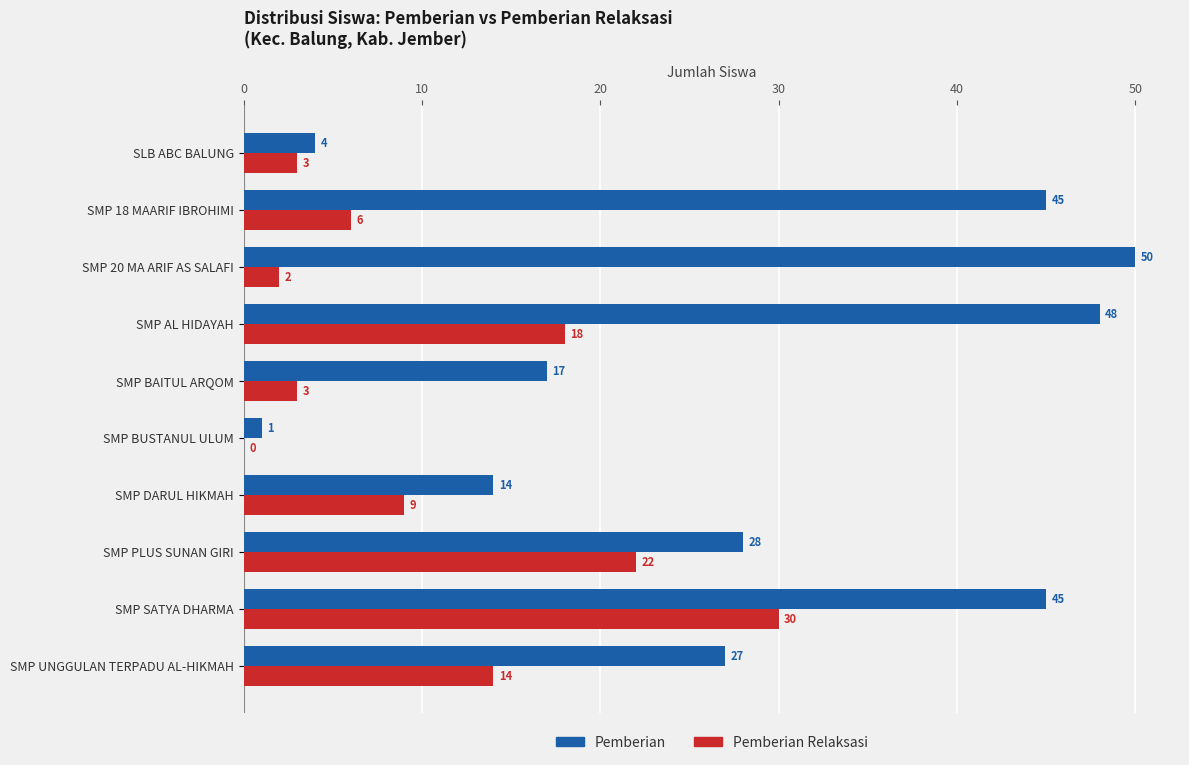

Where is Pemberian nearest to the value 25?

SMP UNGGULAN TERPADU AL-HIKMAH